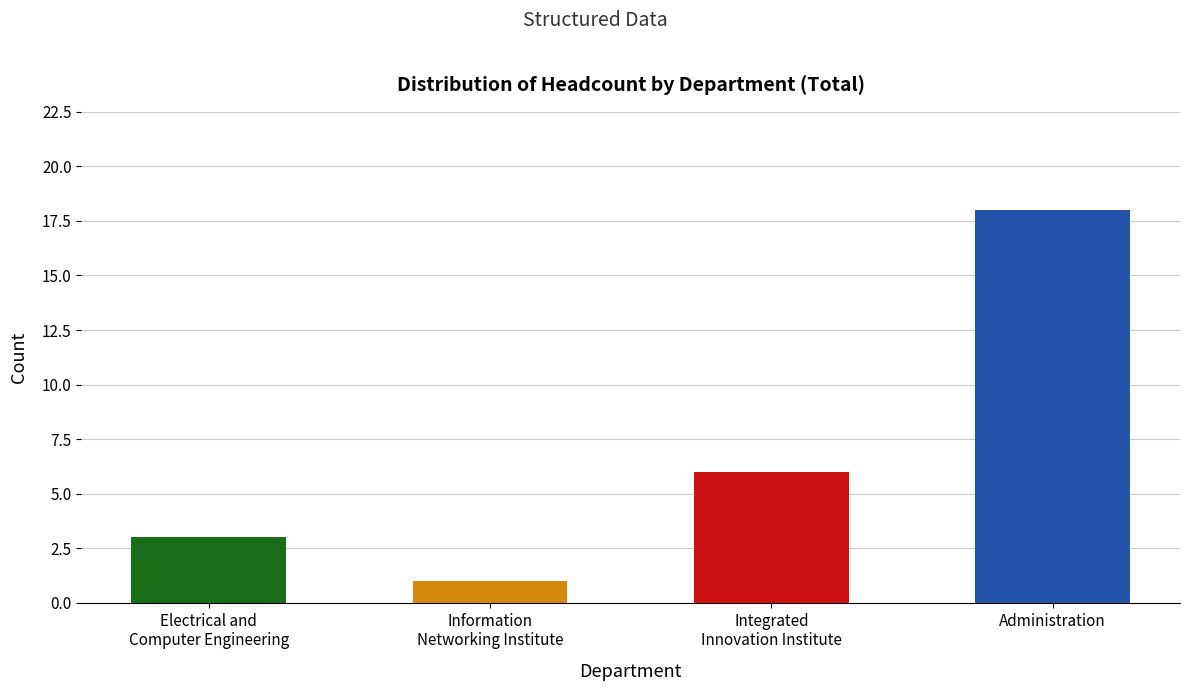

How many values are between 3 and 18?

3